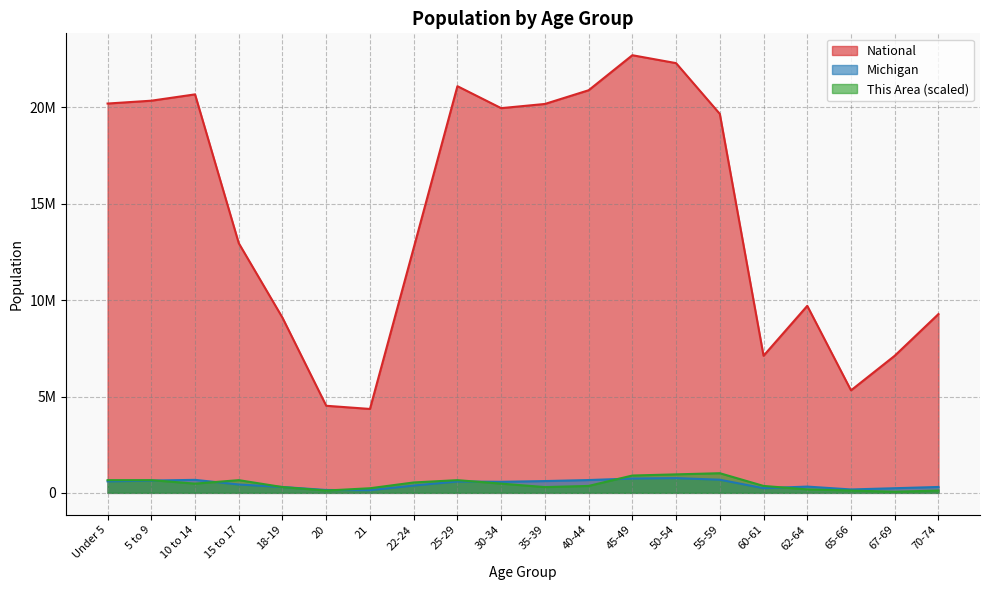

How many data points does each series have?

20